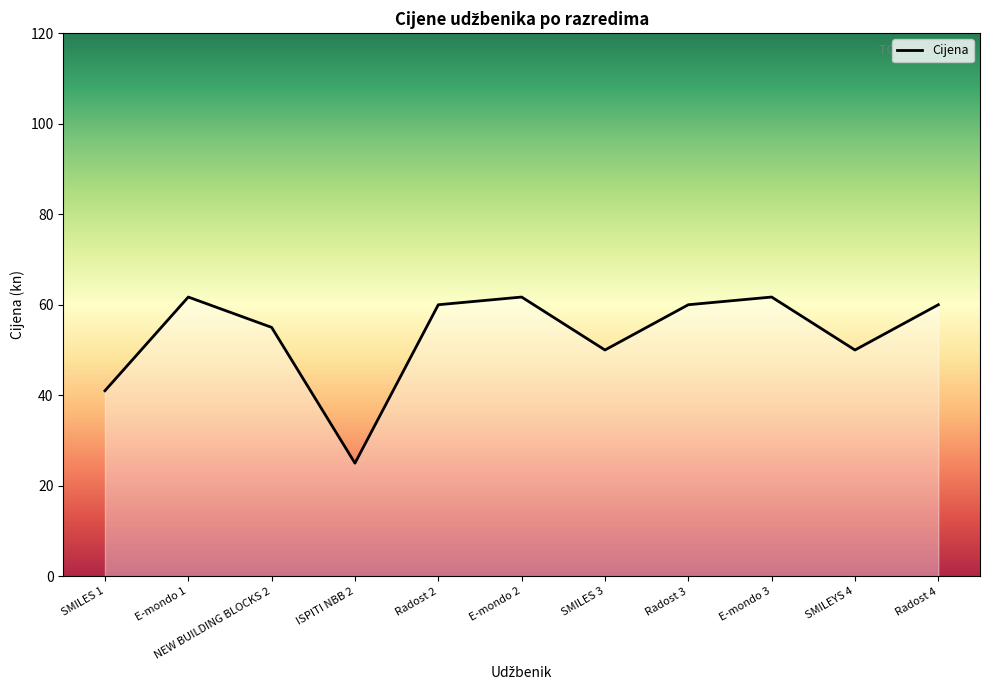

Reading left to right, transcribe all the data shown in this chart.

SMILES 1=41.0	E-mondo 1=61.7	NEW BUILDING BLOCKS 2=55.0	ISPITI NBB 2=25.0	Radost 2=60.0	E-mondo 2=61.7	SMILES 3=50.0	Radost 3=60.0	E-mondo 3=61.7	SMILEYS 4=50.0	Radost 4=60.0